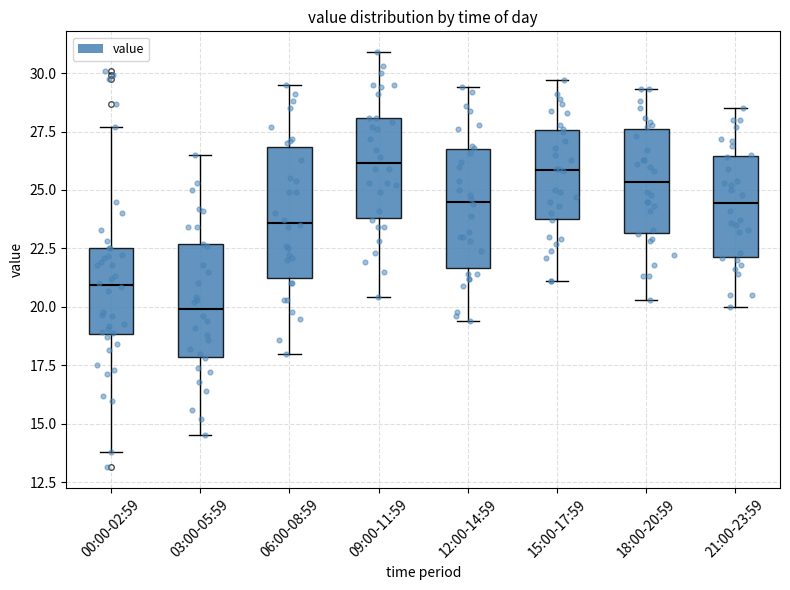

Where does the upper whisker of the box for 03:00-05:59 end on the y-axis? The values are not printed on the chart, so give them approximately, as read against the axis.

26.5